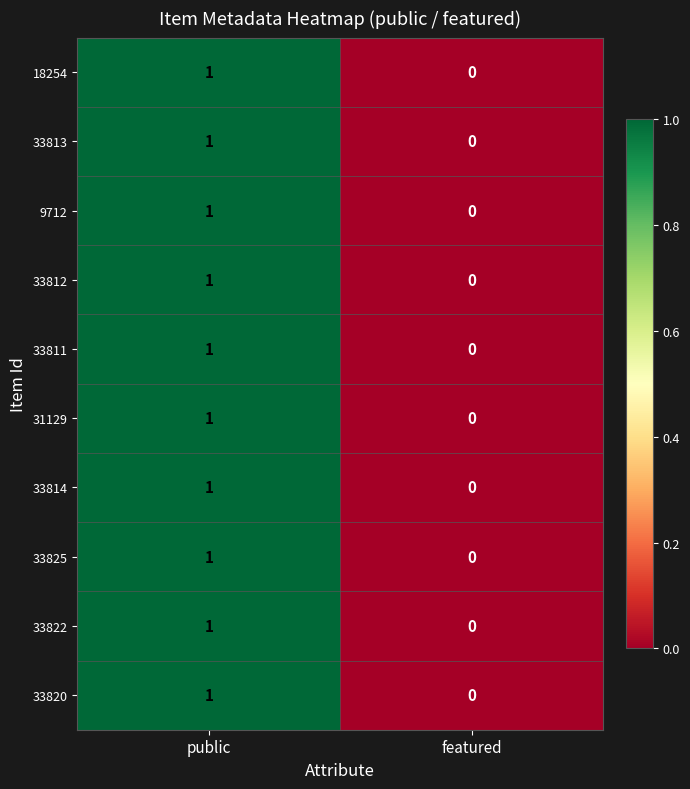

The 33820 series shows 0 at featured. True or false?

True